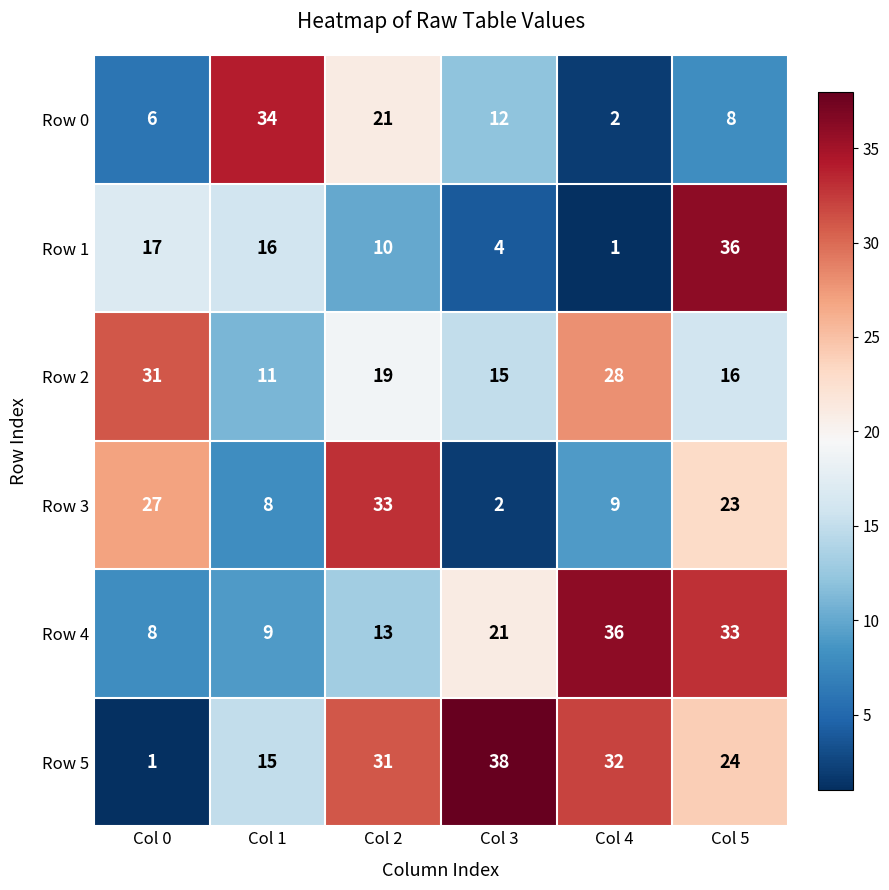

Which series has the widest spread of values?

Row 5